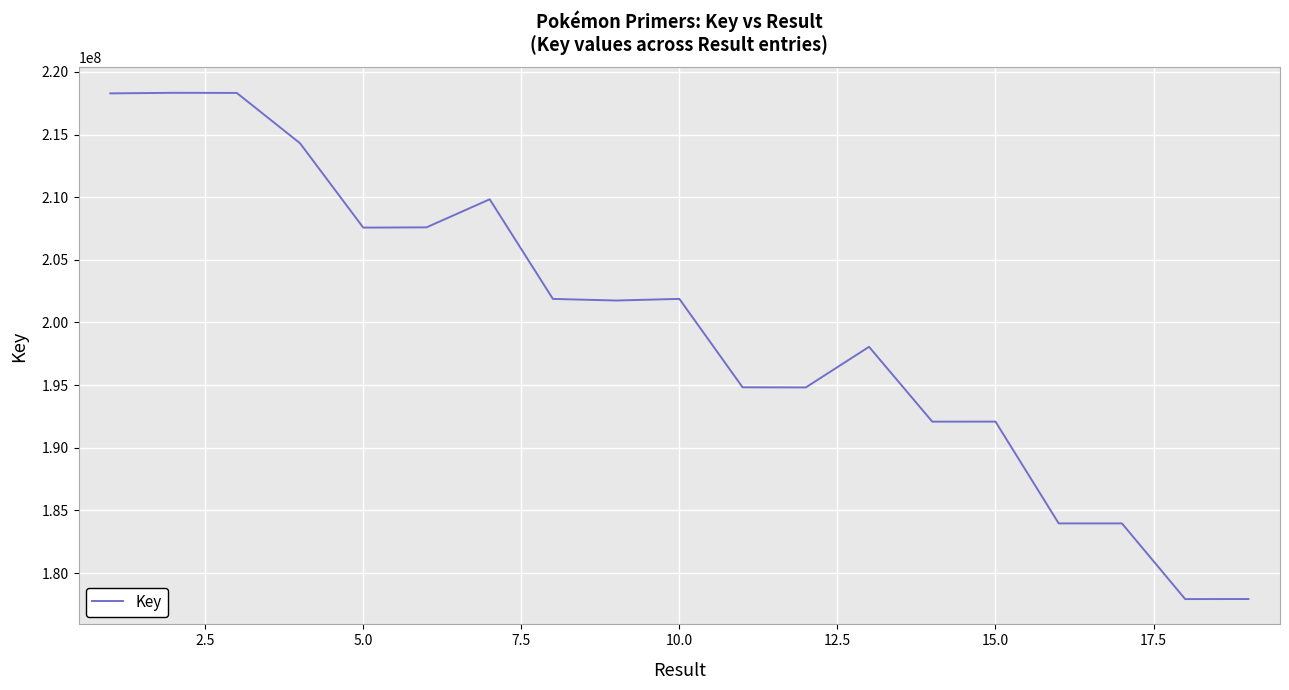

What is the greatest value displayed?

218335874